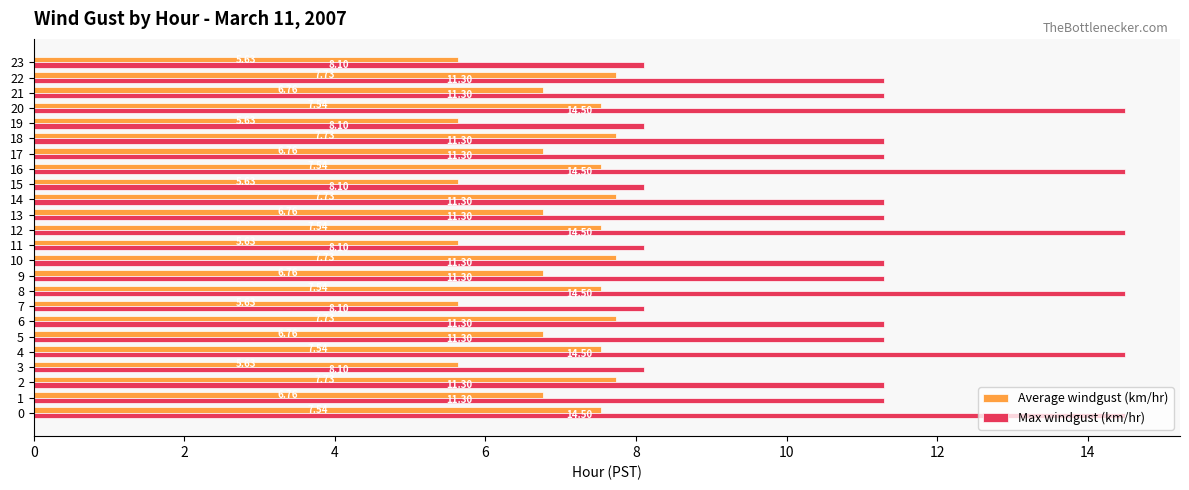

What is the total value across all series at 4?

22.0